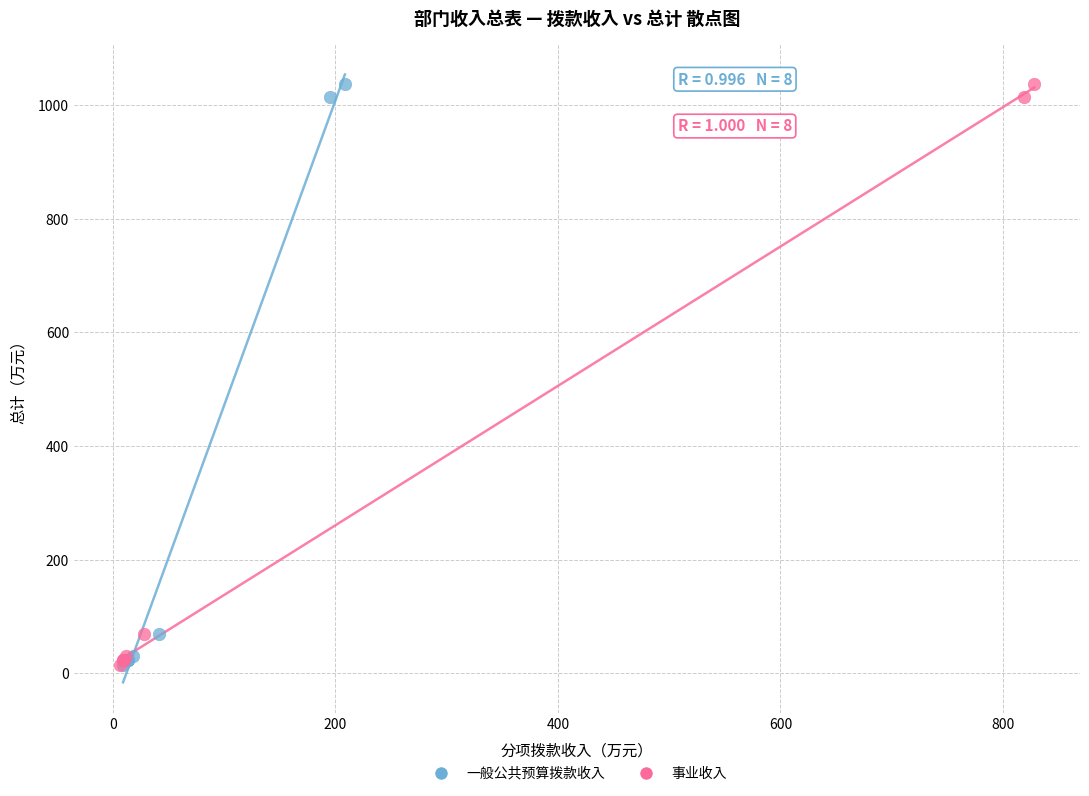

What are all the series names shown in the legend?

一般公共预算拨款收入, 事业收入